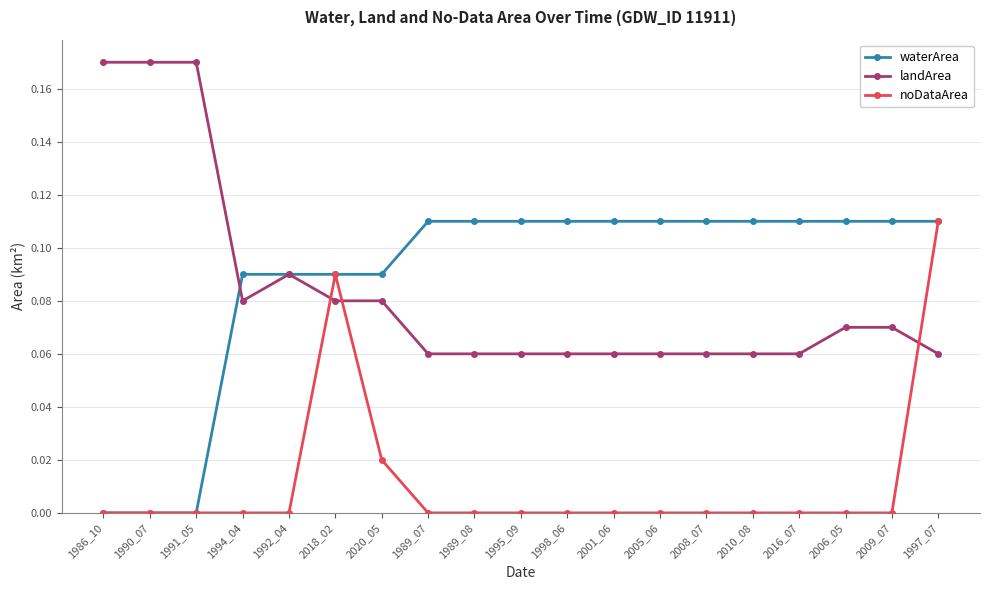

At 2005_06, list the series in order from smallest to largest.

noDataArea, landArea, waterArea